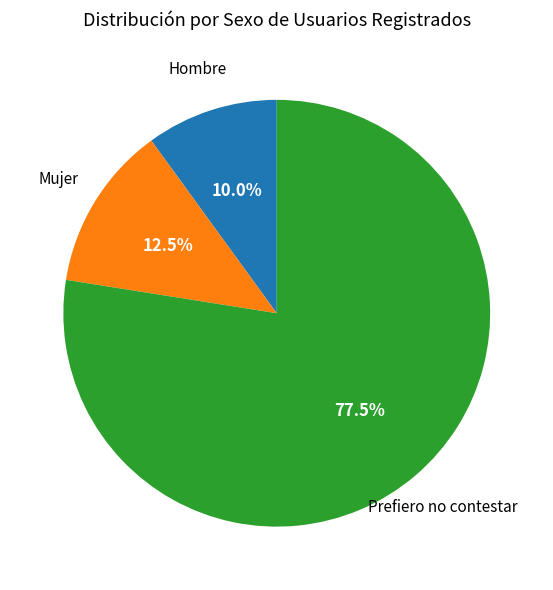

Does any single category account for the majority?

Yes